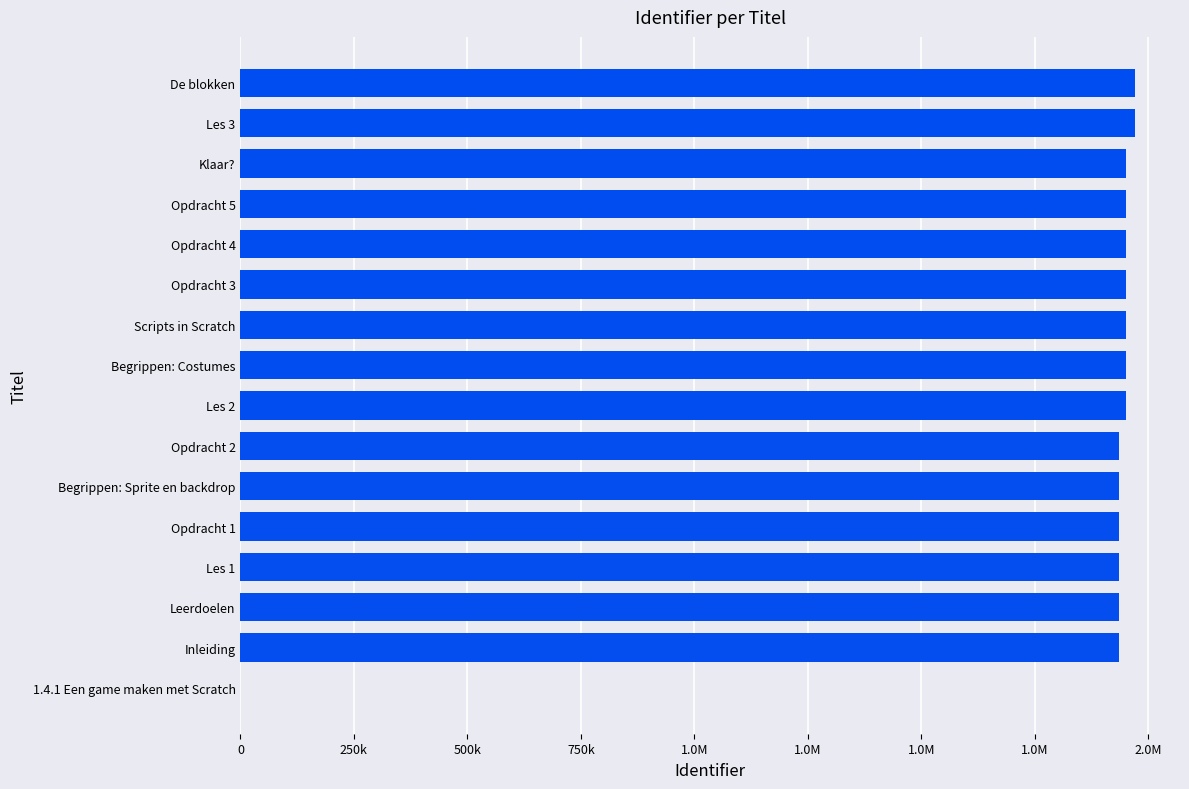

Are the bars horizontal?

Yes